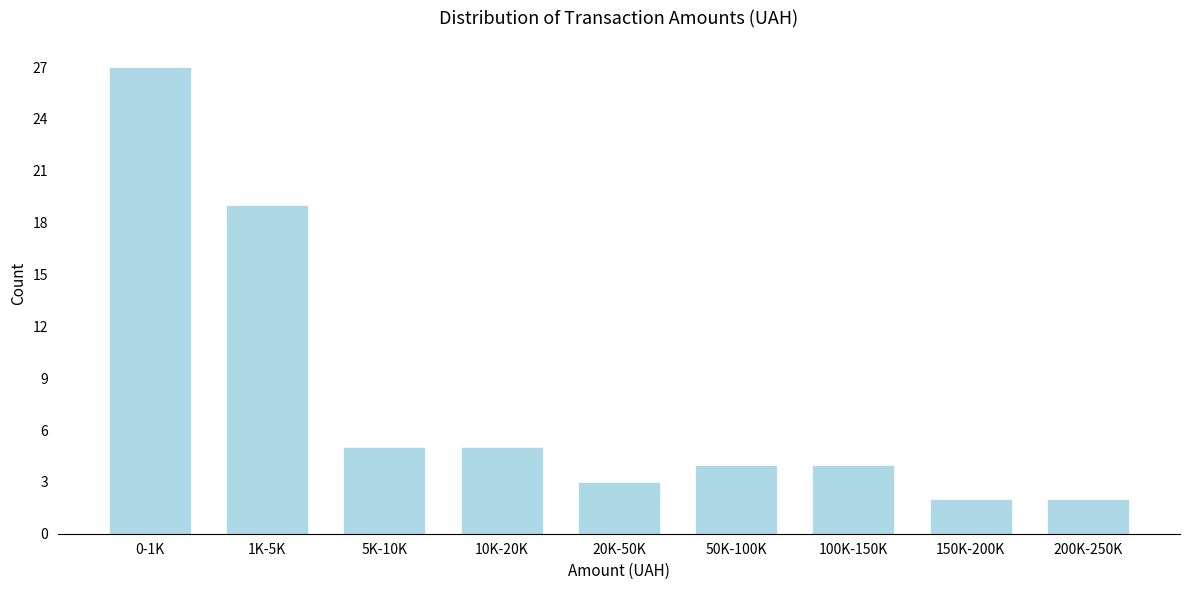

Reading left to right, what are all the values shown in this chart?

27	19	5	5	3	4	4	2	2